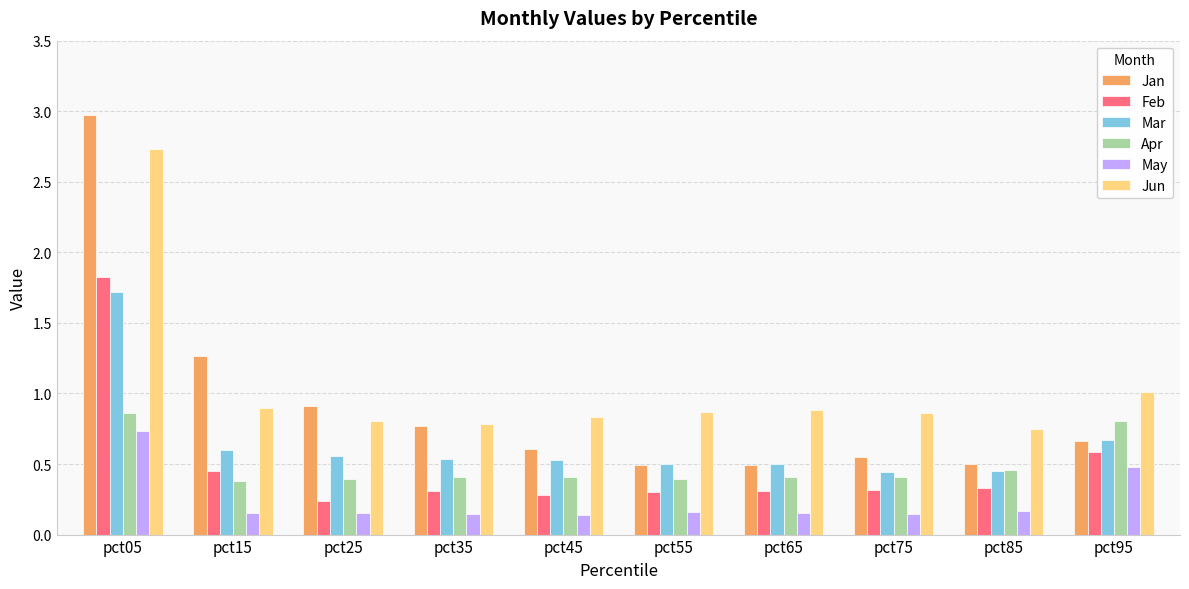

What is the average value of the Jun series?

1.0